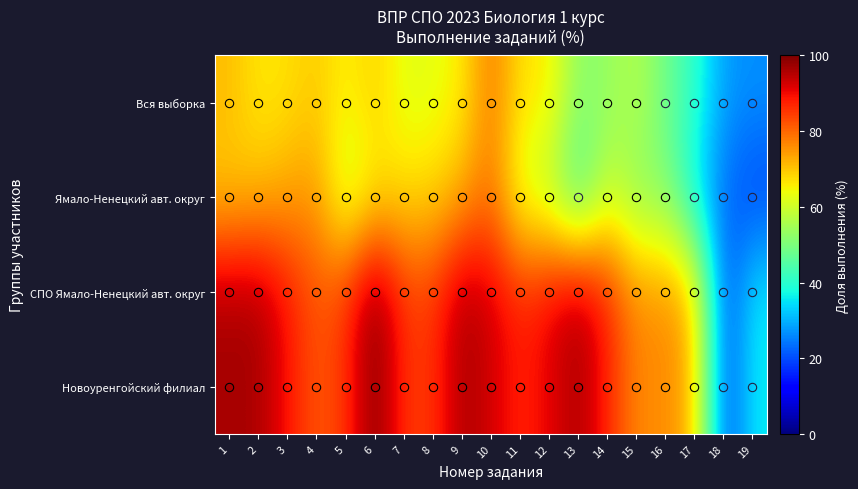

At which category is the sum across all series the highest?

10